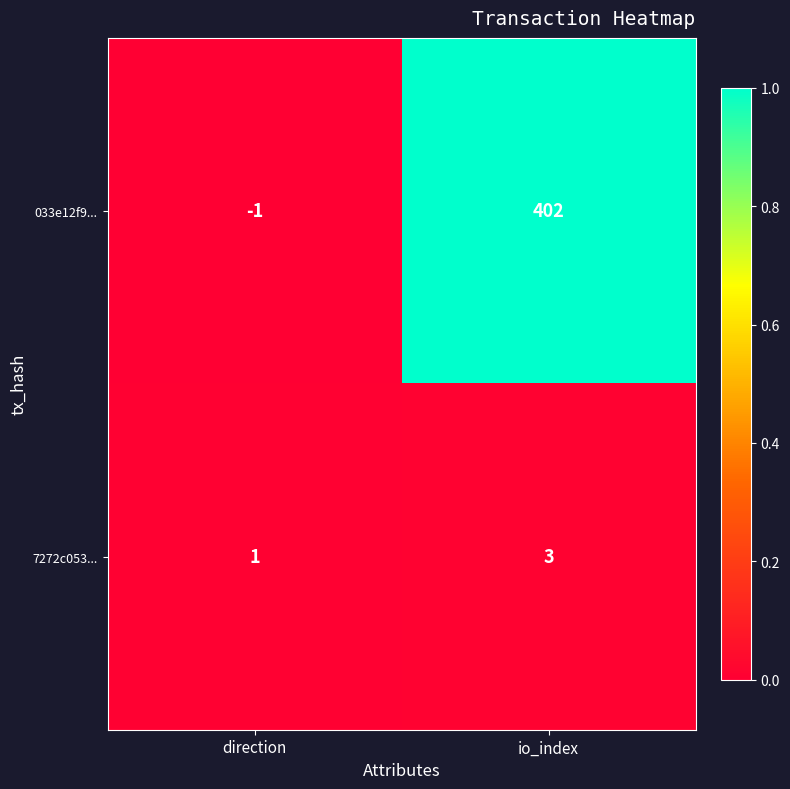

Reading right to left, list all the values displayed in this chart.

033e12f9...: io_index=402	direction=-1
7272c053...: io_index=3	direction=1